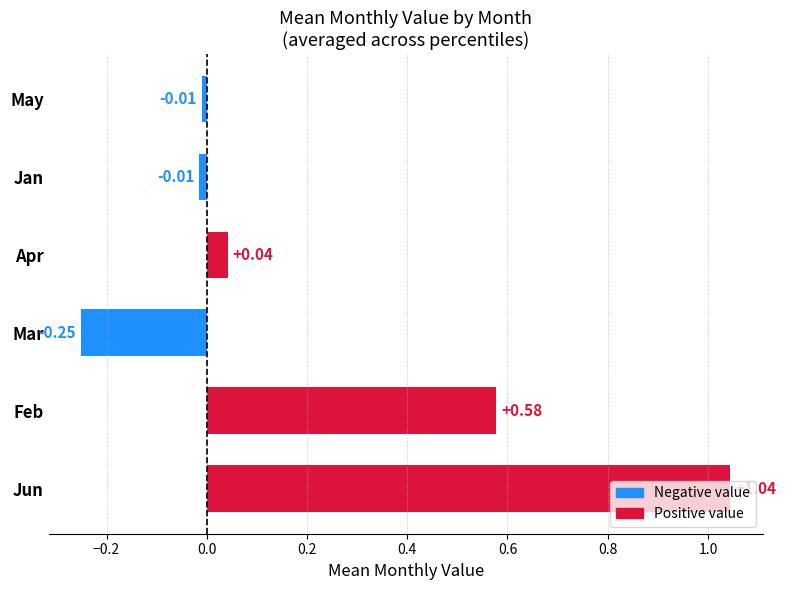

What is the change in value from Feb to Jan?

-0.6